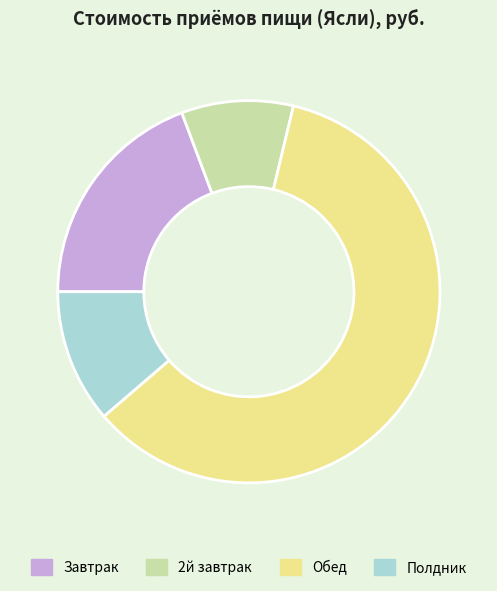

Is the sum of Завтрак and 2й завтрак greater than half?

No